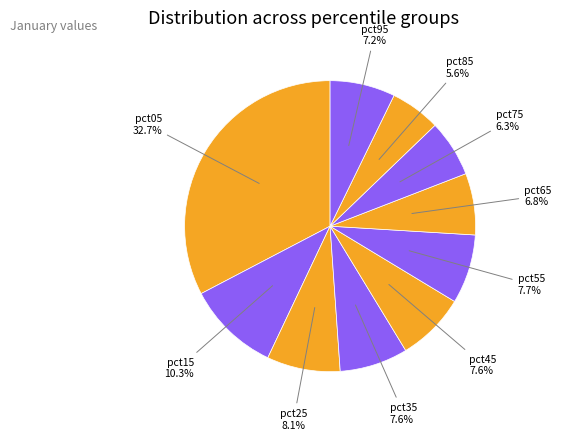

Does any single category account for the majority?

No